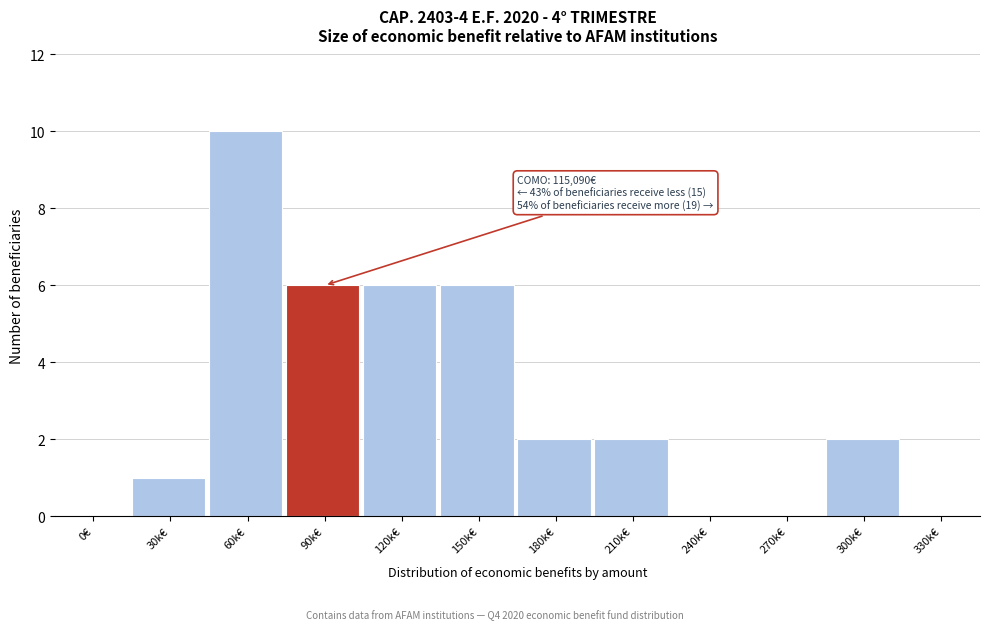

Reading left to right, extract all data points from this chart.

0€=0	30k€=1	60k€=10	90k€=6	120k€=6	150k€=6	180k€=2	210k€=2	240k€=0	270k€=0	300k€=2	330k€=0